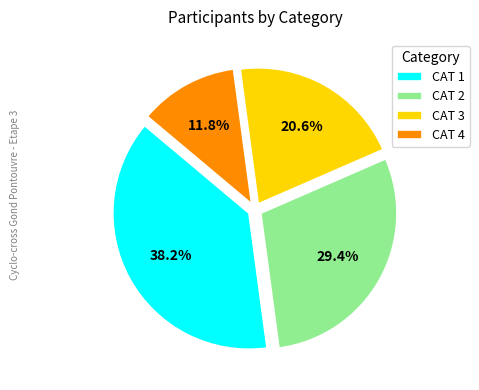

Which has a higher value, CAT 2 or CAT 4?

CAT 2